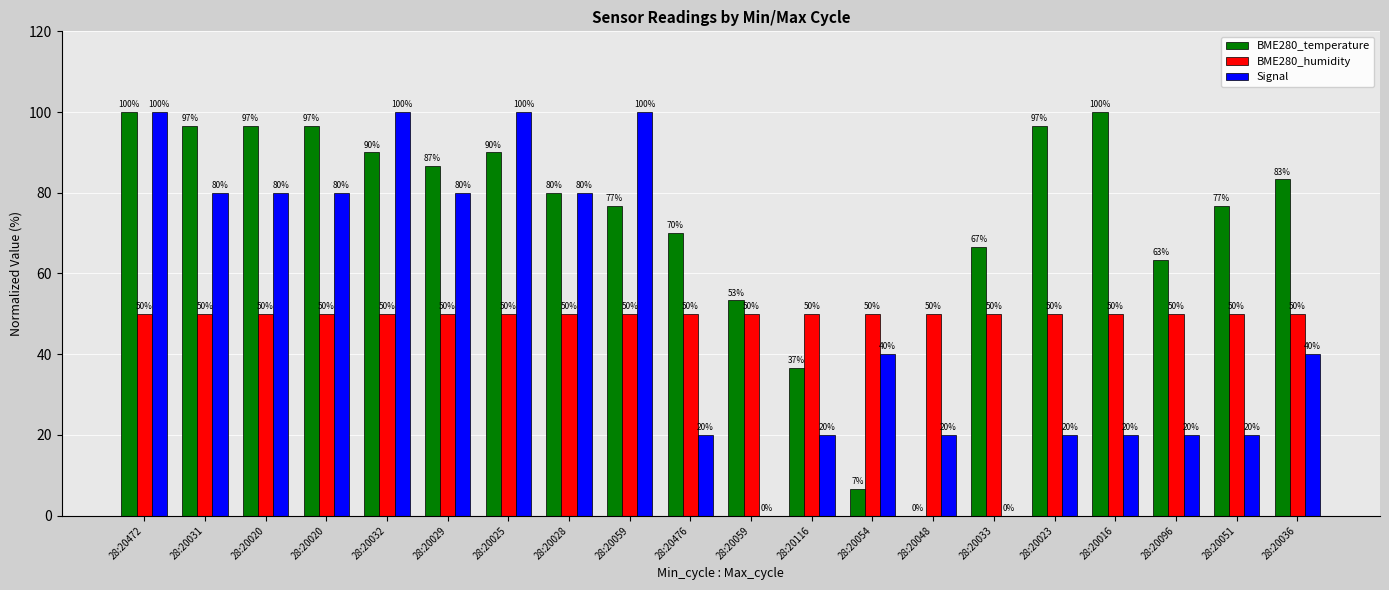

Reading right to left, transcribe all the data shown in this chart.

BME280_temperature: 83.3	76.7	63.3	100.0	96.7	66.7	0.0	6.7	36.7	53.3	70.0	76.7	80.0	90.0	86.7	90.0	96.7	96.7	96.7	100.0
BME280_humidity: 50.0	50.0	50.0	50.0	50.0	50.0	50.0	50.0	50.0	50.0	50.0	50.0	50.0	50.0	50.0	50.0	50.0	50.0	50.0	50.0
Signal: 40.0	20.0	20.0	20.0	20.0	0.0	20.0	40.0	20.0	0.0	20.0	100.0	80.0	100.0	80.0	100.0	80.0	80.0	80.0	100.0